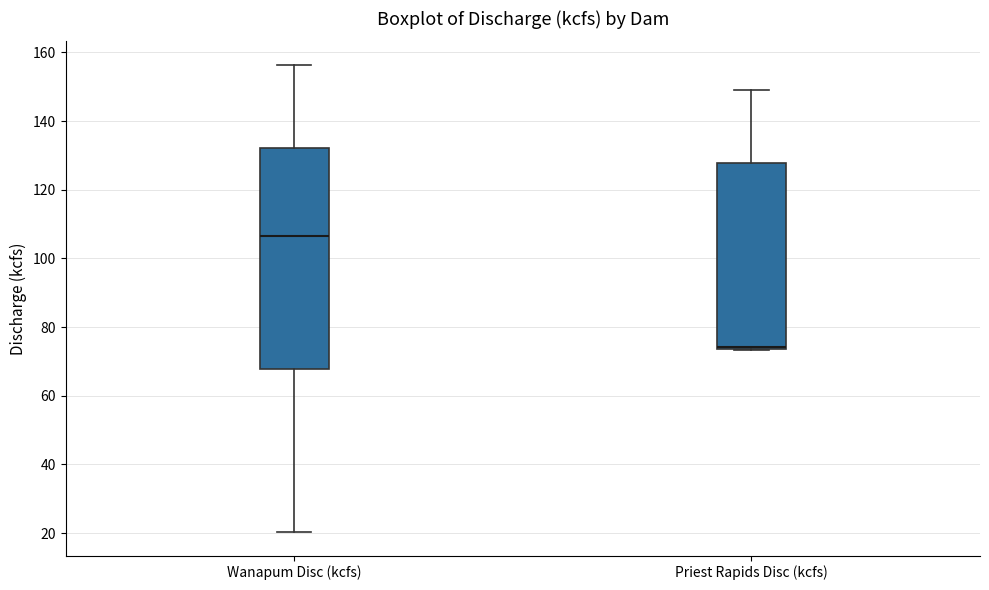

Where is the lower edge of the box for Priest Rapids Disc (kcfs) on the y-axis? The values are not printed on the chart, so give them approximately, as read against the axis.

74